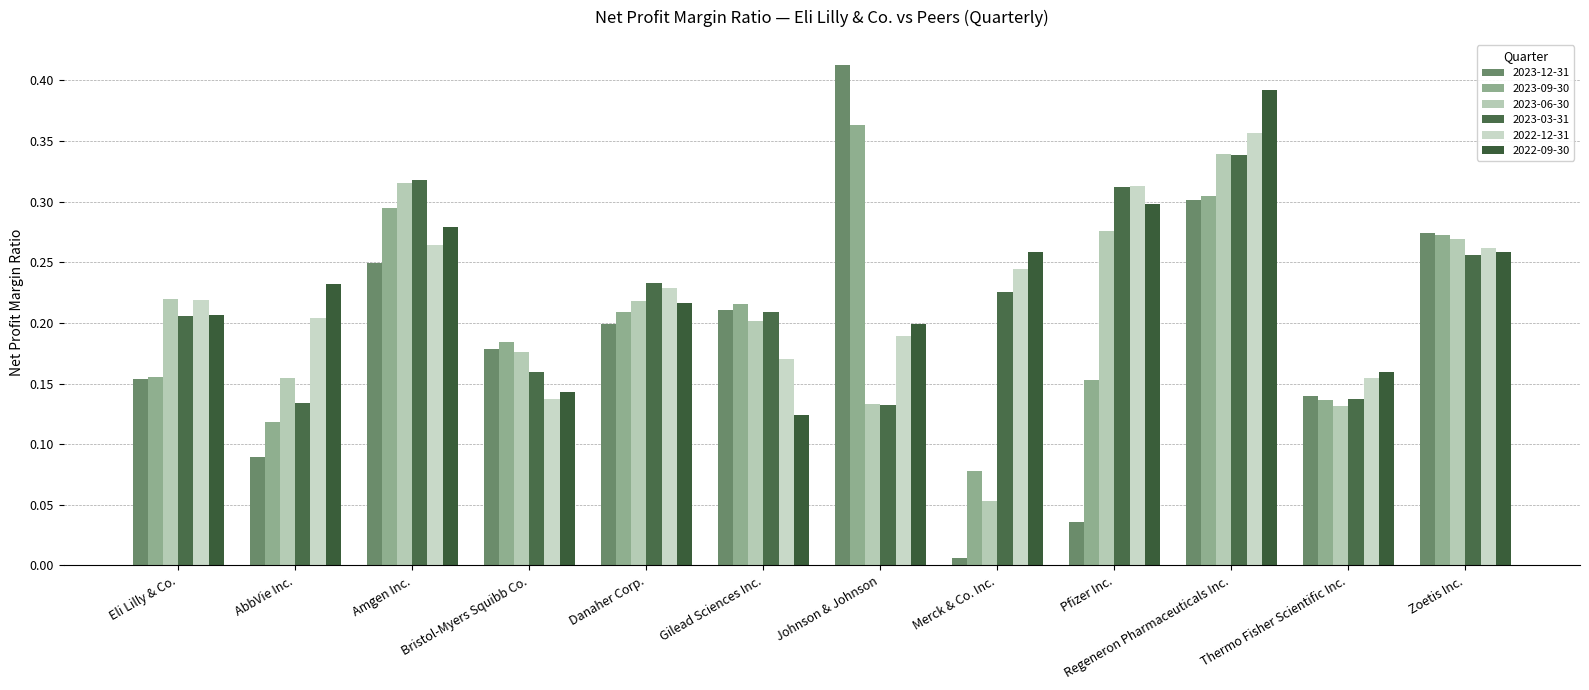

Where is 2023-09-30 nearest to the value 0?

Merck & Co. Inc.